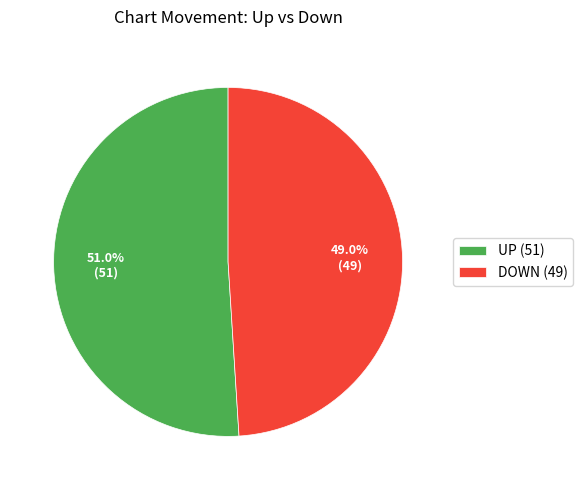

What is the largest slice in the pie chart?

UP (51)